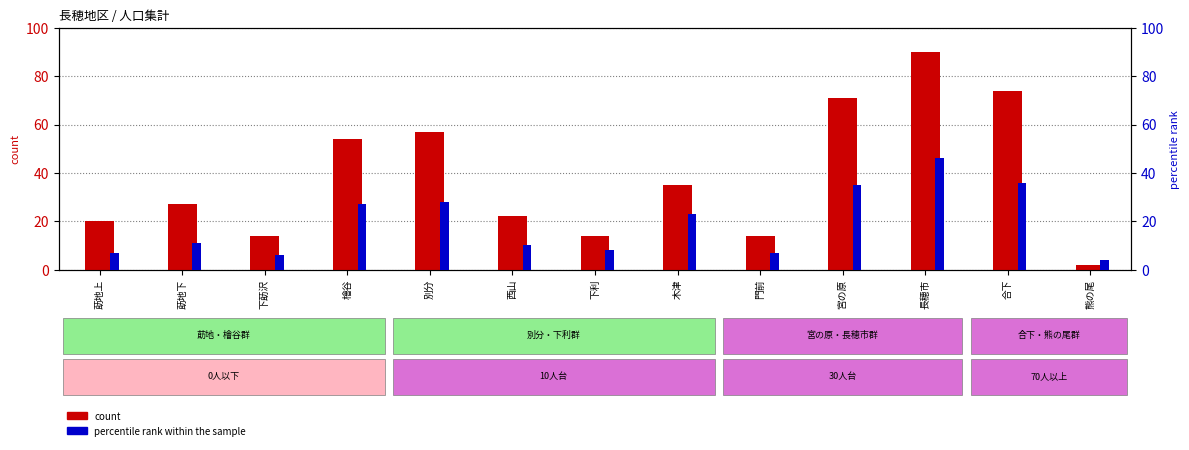

What position from the left is 門前?

9